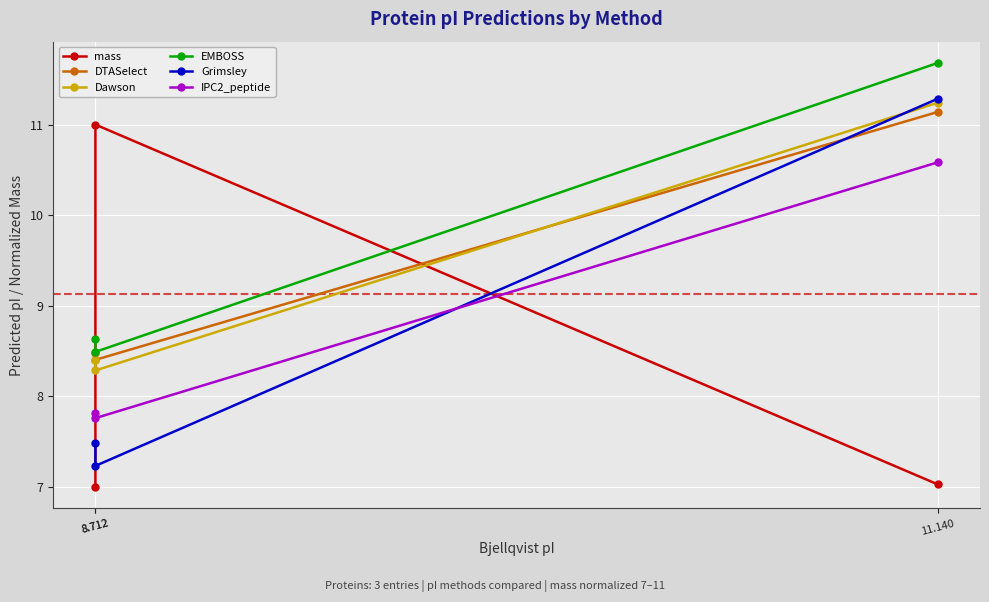

At how many categories does at least one series exceed 7?

3